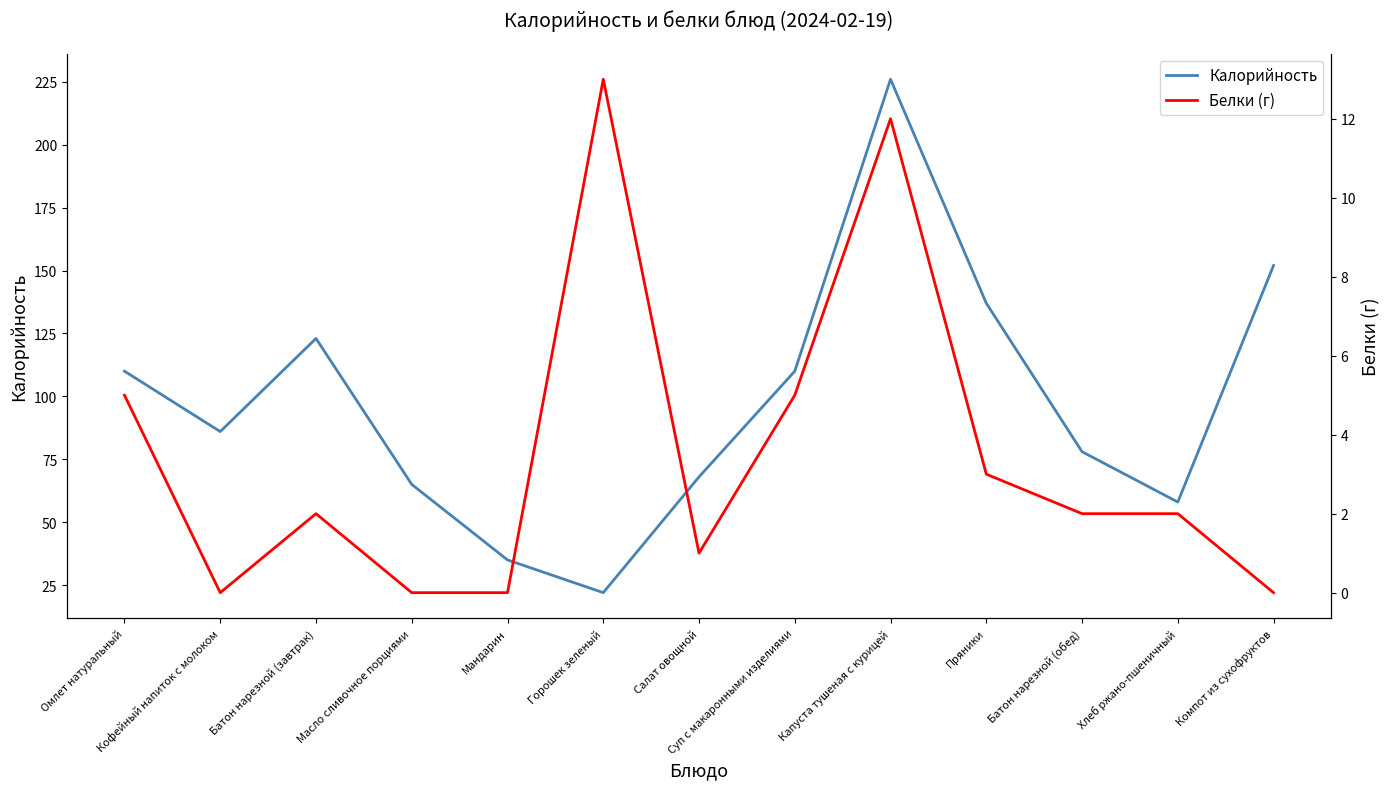

Does the chart display data point markers on the line(s)?

No